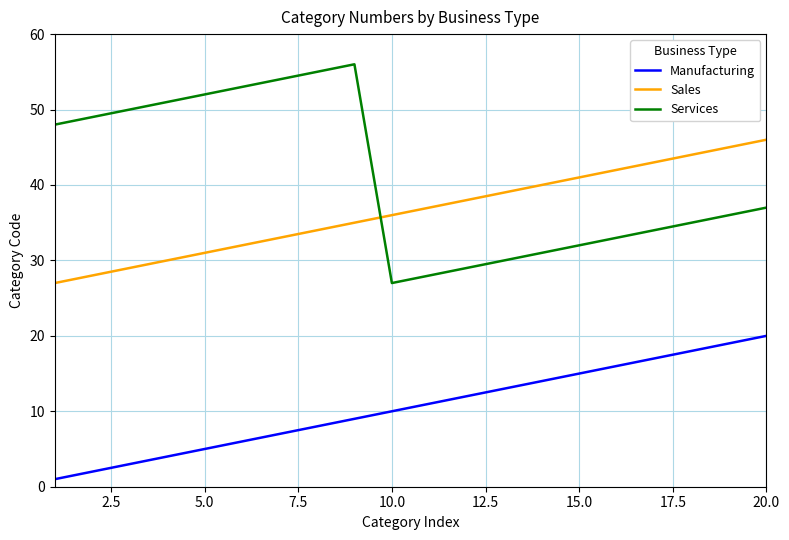

Which series has the largest total across all categories?

Services